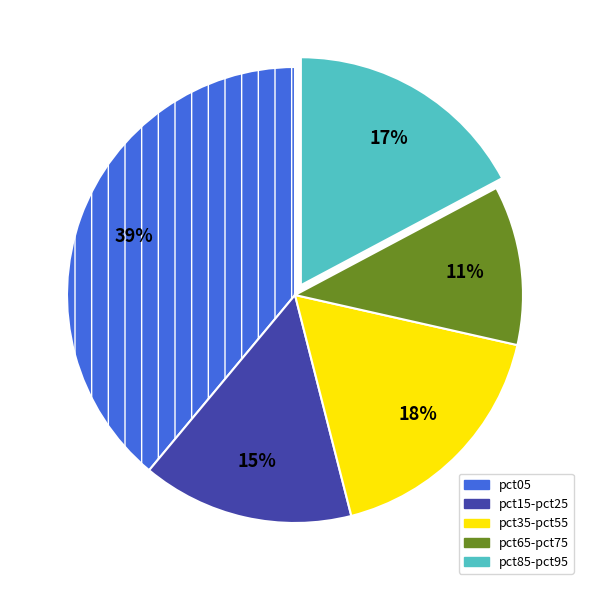

To the nearest percent, what is the average slice percentage?

20%